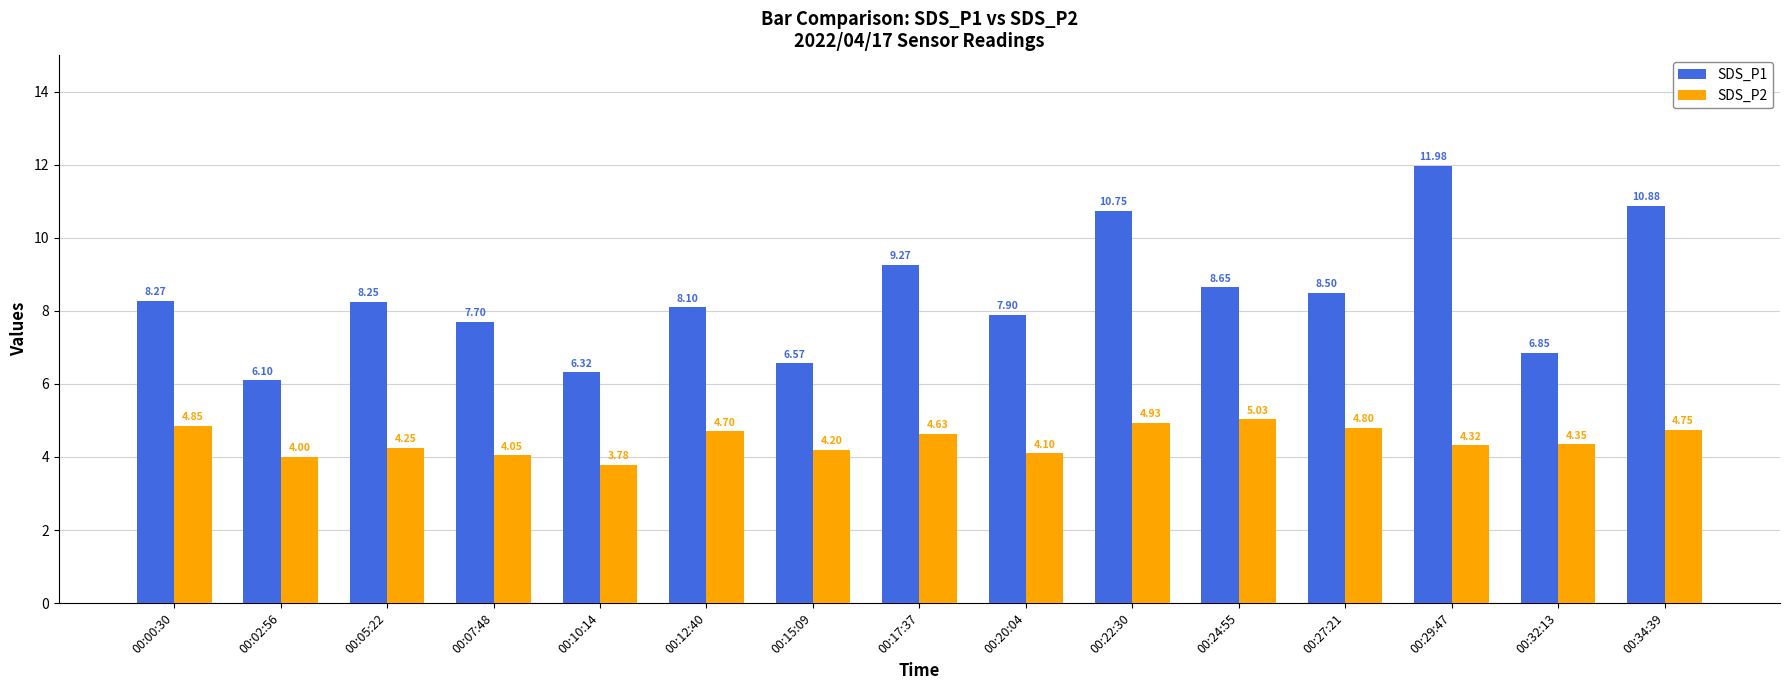

Which series has the widest spread of values?

SDS_P1